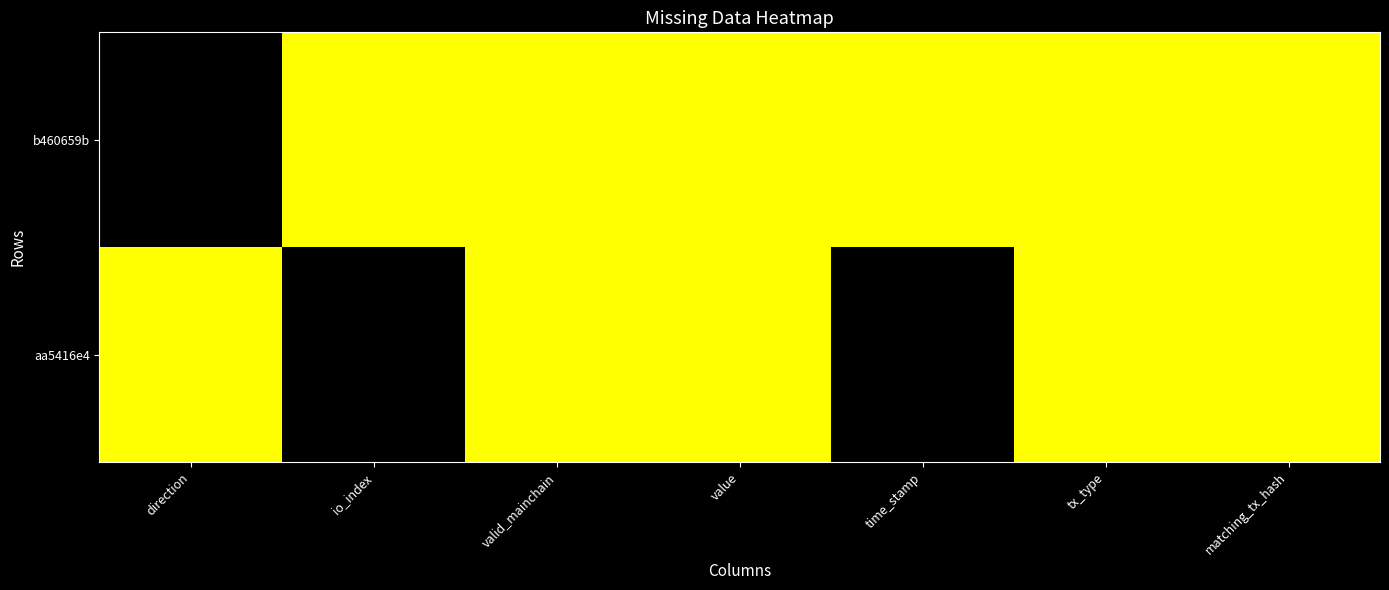

List the series in order of their peak value, lowest first.

b460659b, aa5416e4